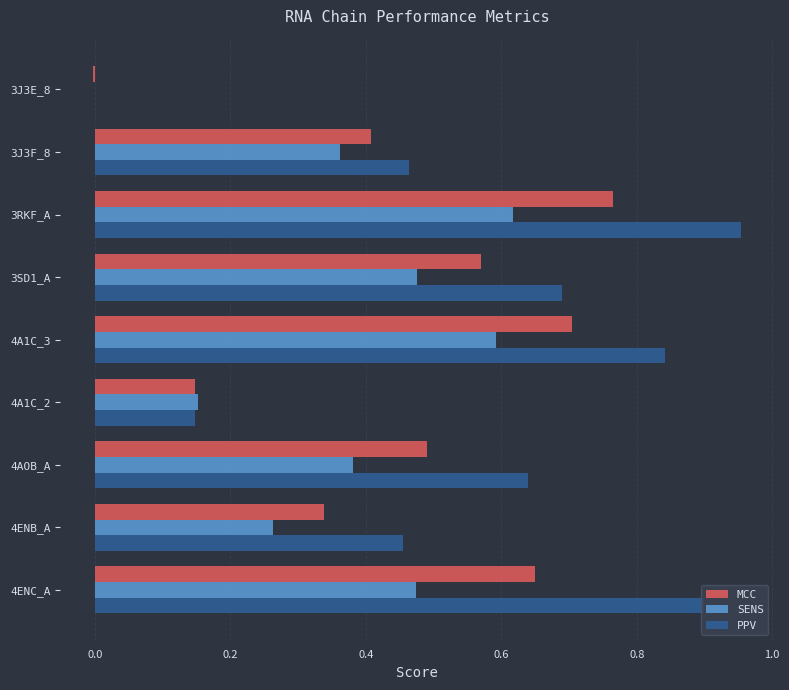

Which series changed the most between 3J3E_8 and 3RKF_A?

PPV